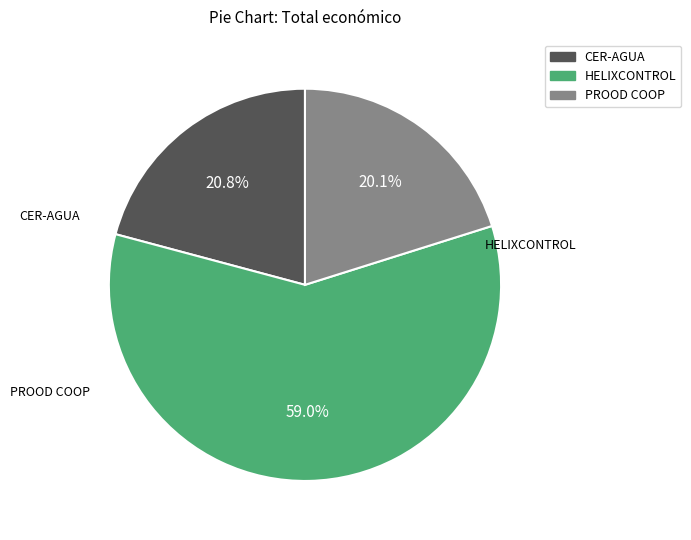

Rank the categories by value from lowest to highest.

PROOD COOP, CER-AGUA, HELIXCONTROL